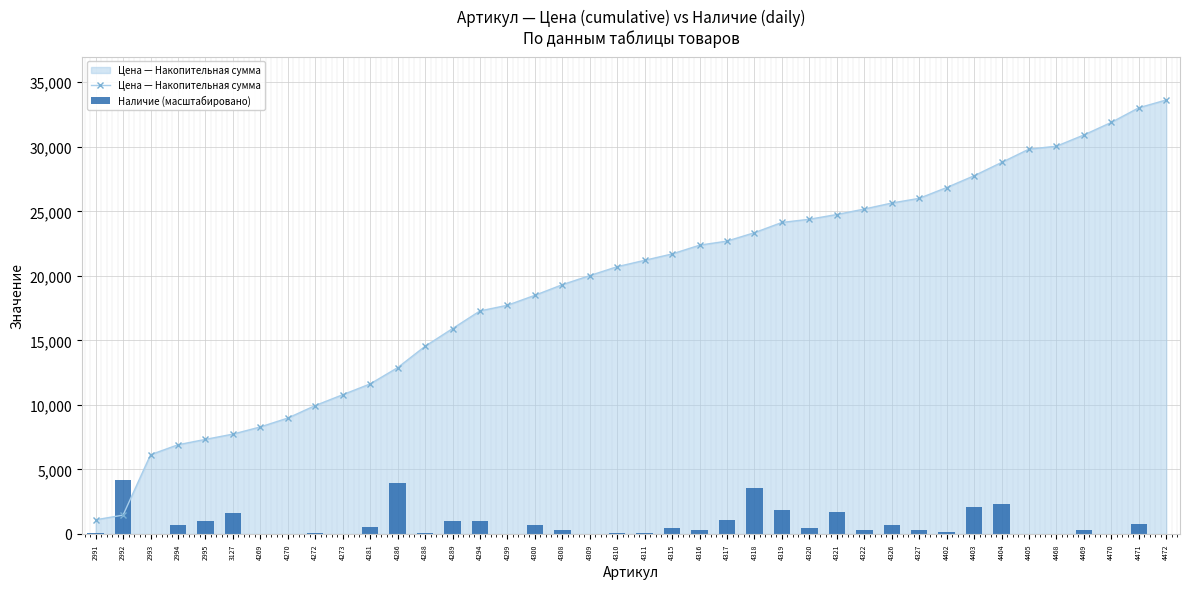

Where is Цена — Накопительная сумма nearest to the value 17364?

4294